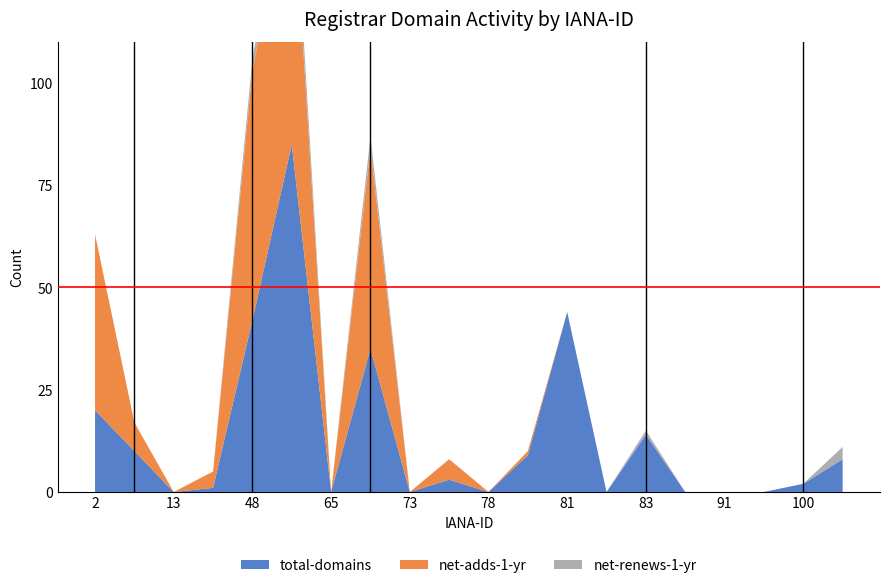

Reading left to right, list all the values displayed in this chart.

total-domains: 2=20	9=10	13=0	15=1	48=42	49=85	65=0	69=35	73=0	74=3	78=0	79=9	81=44	82=0	83=14	86=0	91=0	99=0	100=2	106=8
net-adds-1-yr: 2=43	9=7	13=0	15=4	48=61	49=68	65=0	69=49	73=0	74=5	78=0	79=1	81=0	82=0	83=0	86=0	91=0	99=0	100=0	106=0
net-renews-1-yr: 2=0	9=0	13=0	15=0	48=3	49=6	65=0	69=3	73=0	74=0	78=0	79=0	81=0	82=0	83=1	86=0	91=0	99=0	100=0	106=3